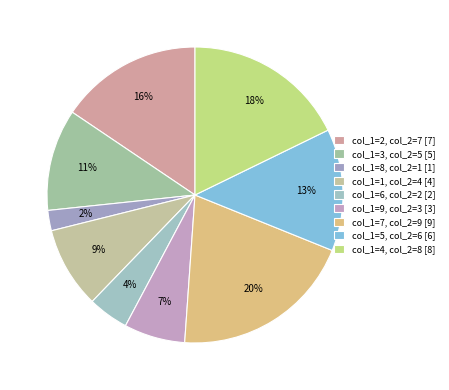

Is it true that col_1=9 is 7% of the pie?

True